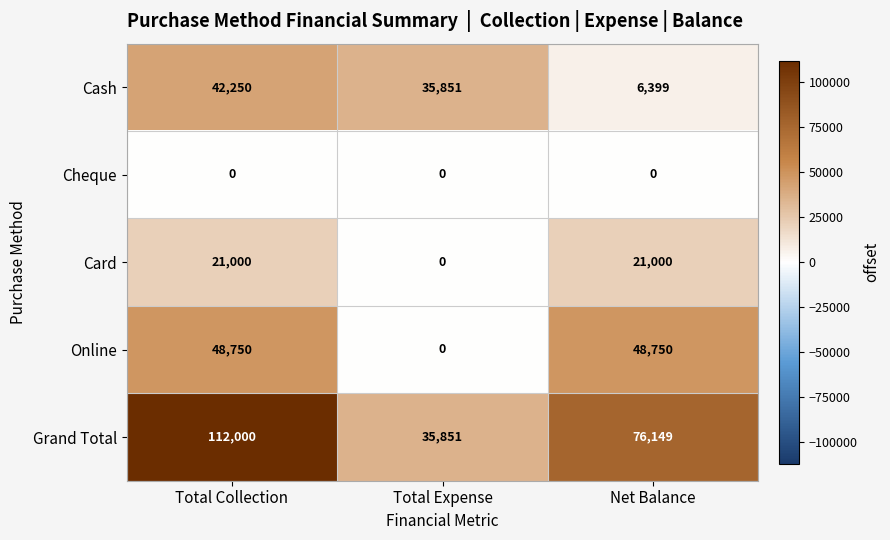

Which label corresponds to the largest value in the chart?

Total Collection